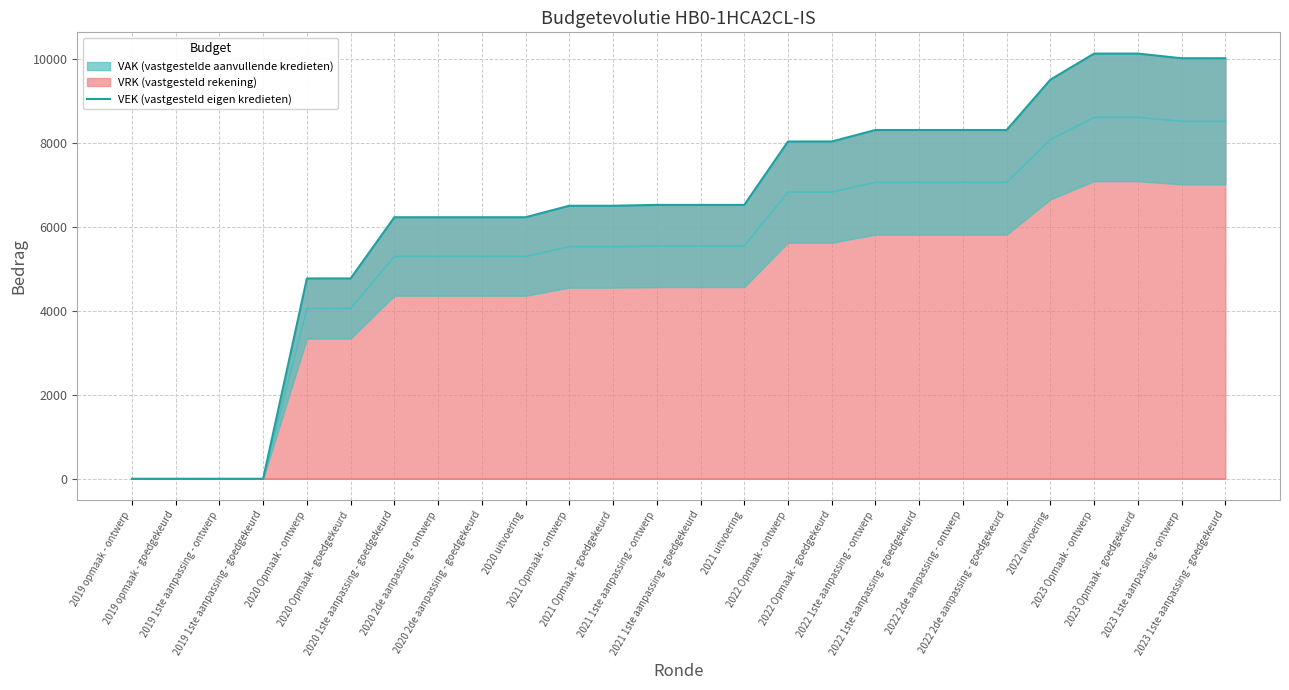

How many values are below 6527?

12